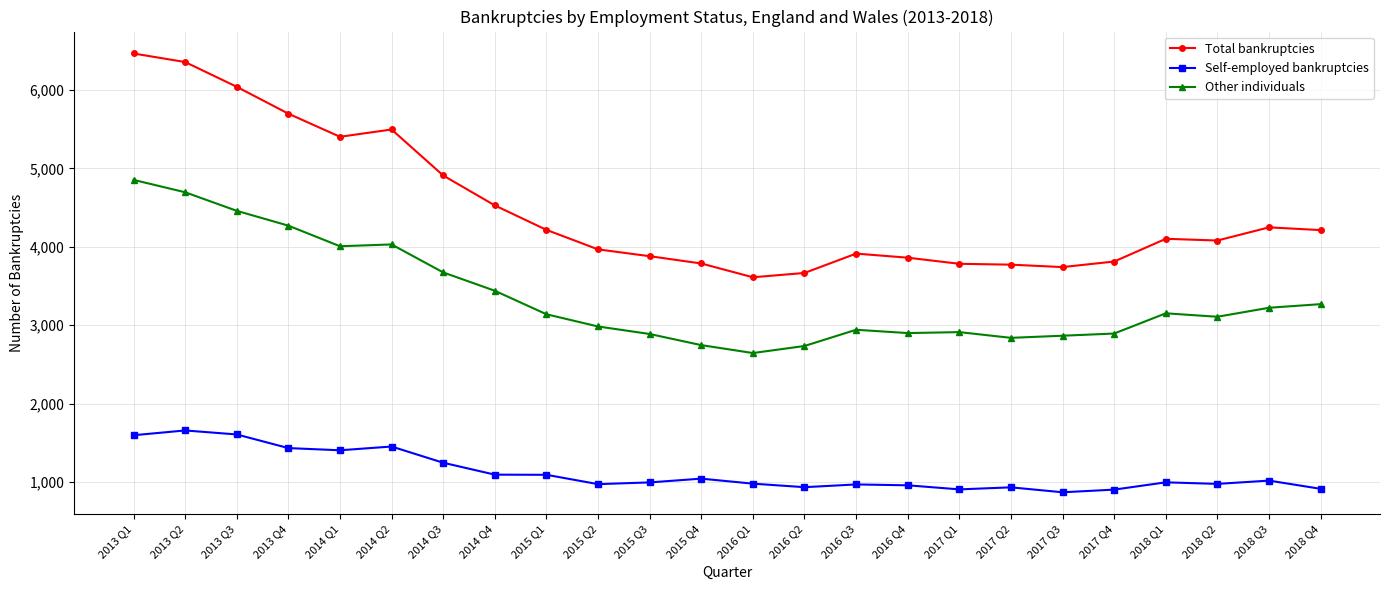

What is the sum of the Total bankruptcies values at 2016 Q2 and 2018 Q4?

7879